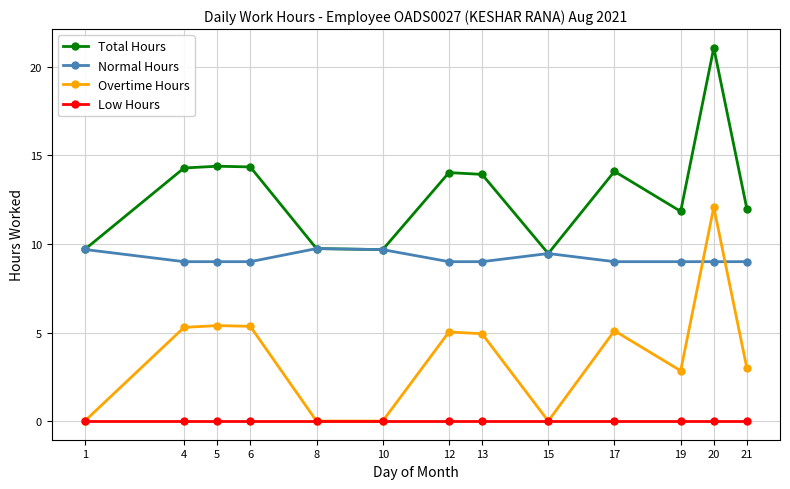

List the series in order of their peak value, highest first.

Total Hours, Overtime Hours, Normal Hours, Low Hours